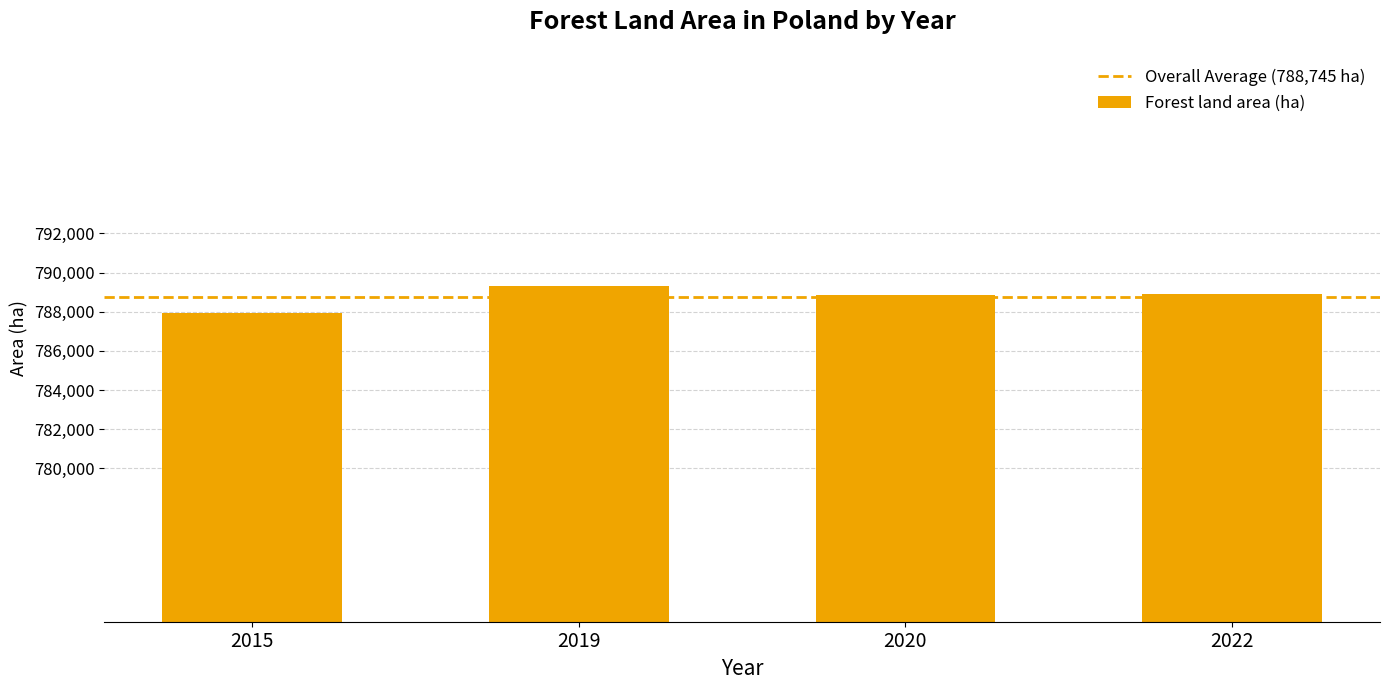

What is the value of the 2nd bar from the left?

789319